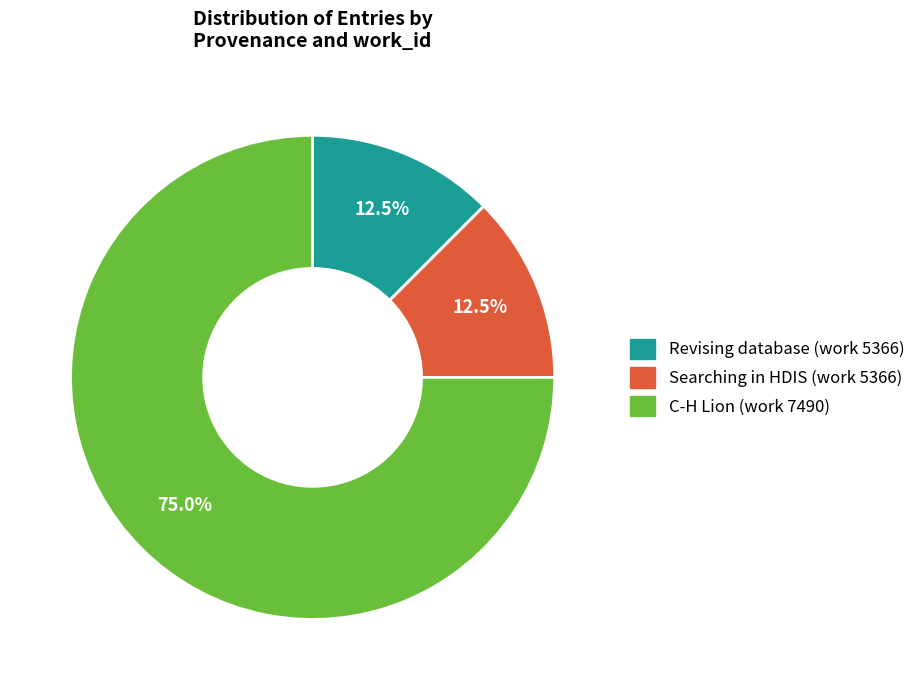

Is there any slice that represents more than half of the pie?

Yes